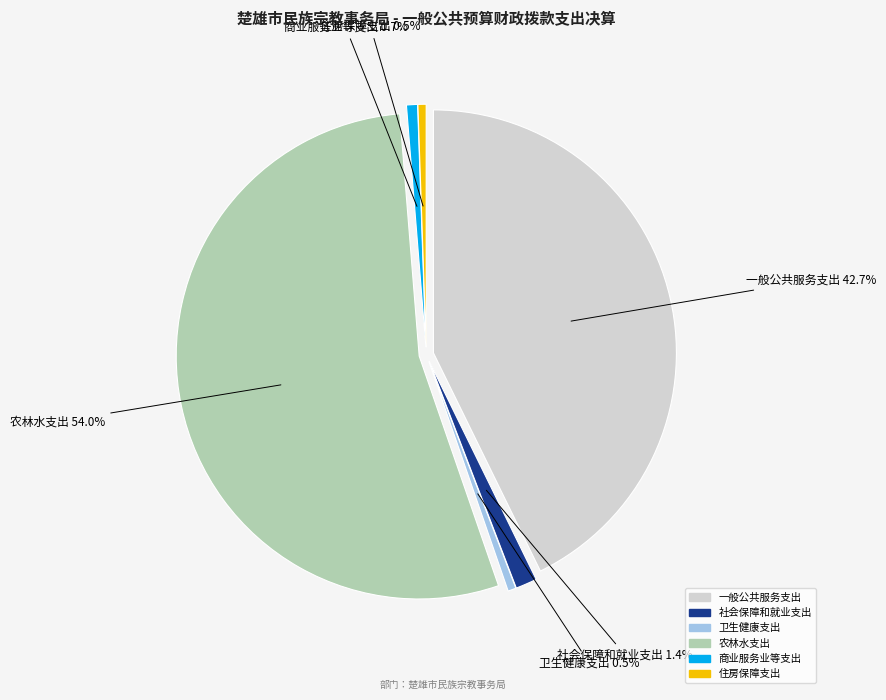

To the nearest percent, what is the difference between the 社会保障和就业支出 and 一般公共服务支出 slice percentages?

41%